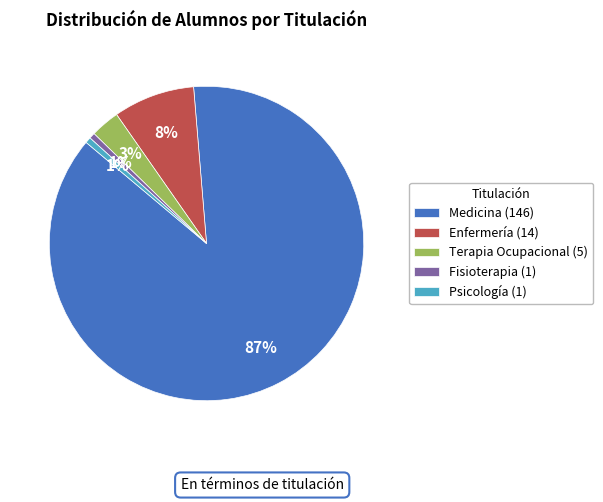

Which has a higher value, Enfermería (14) or Medicina (146)?

Medicina (146)